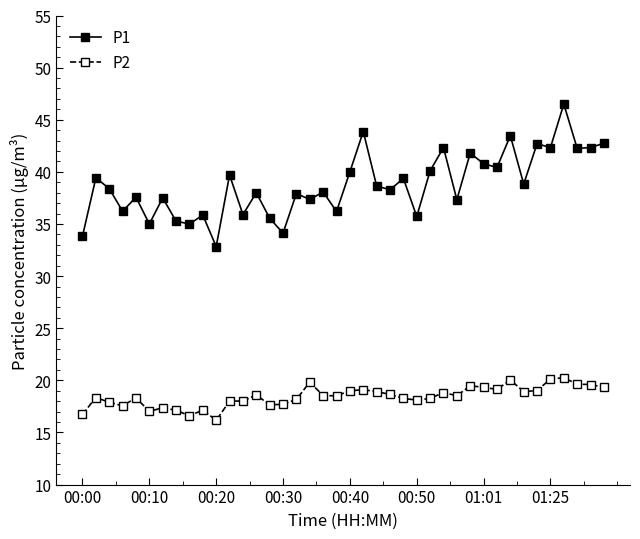

What is the lowest value of the P1 series?

32.8